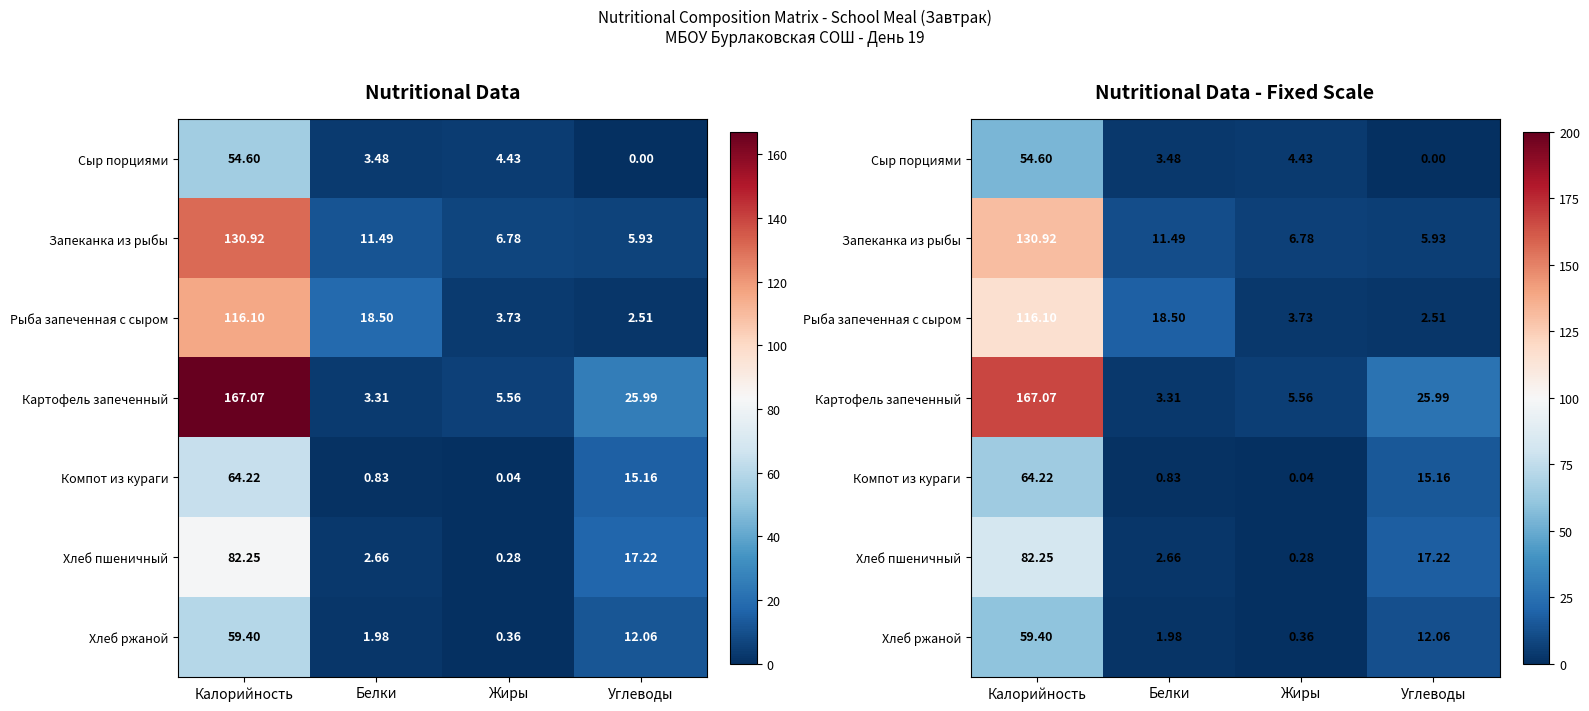

At which category is the sum across all series the highest?

Калорийность